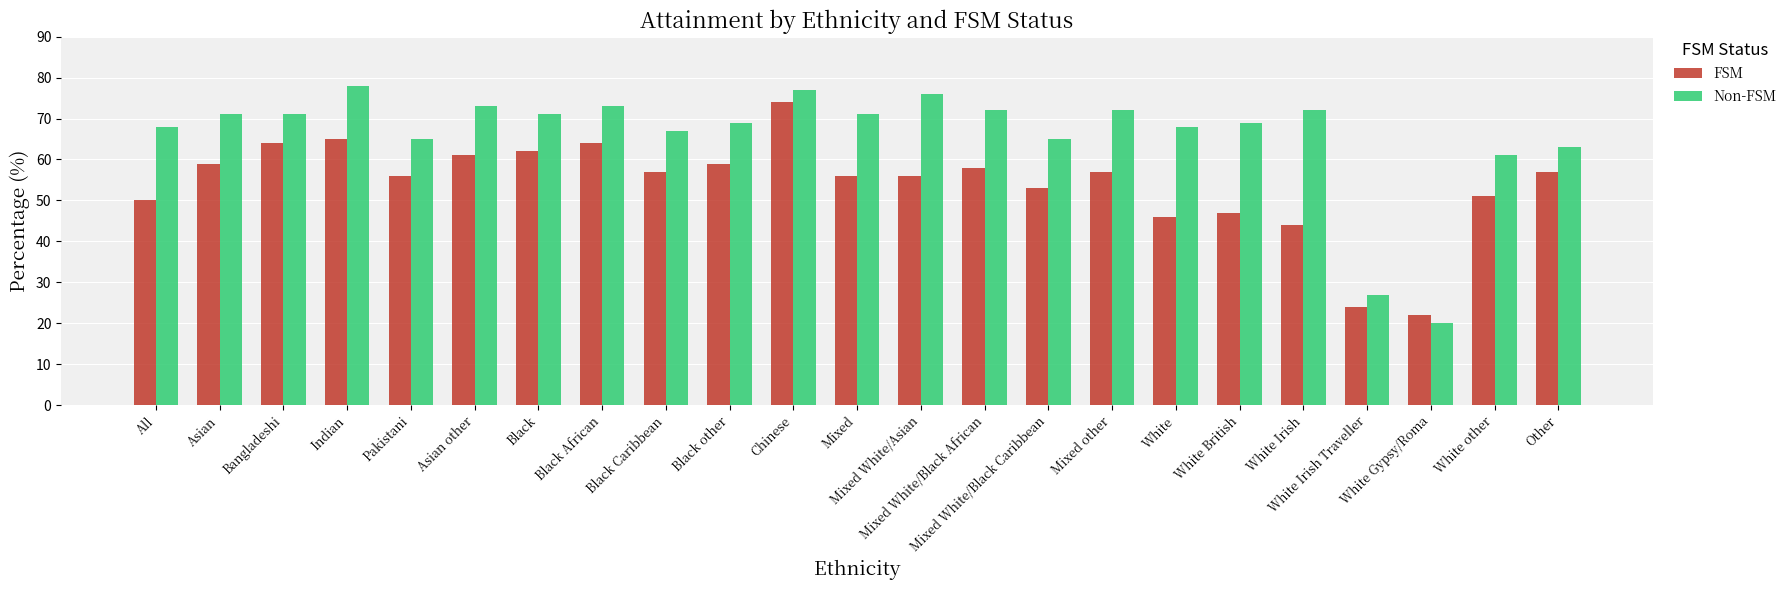

Reading left to right, extract all data points from this chart.

FSM: 50	59	64	65	56	61	62	64	57	59	74	56	56	58	53	57	46	47	44	24	22	51	57
Non-FSM: 68	71	71	78	65	73	71	73	67	69	77	71	76	72	65	72	68	69	72	27	20	61	63